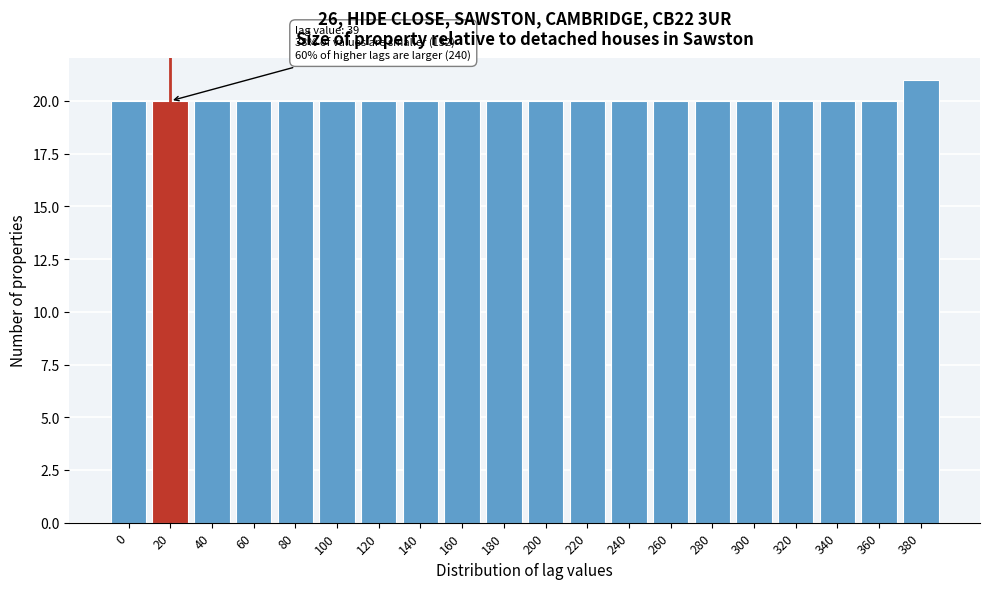

Reading left to right, transcribe all the data shown in this chart.

20	20	20	20	20	20	20	20	20	20	20	20	20	20	20	20	20	20	20	21